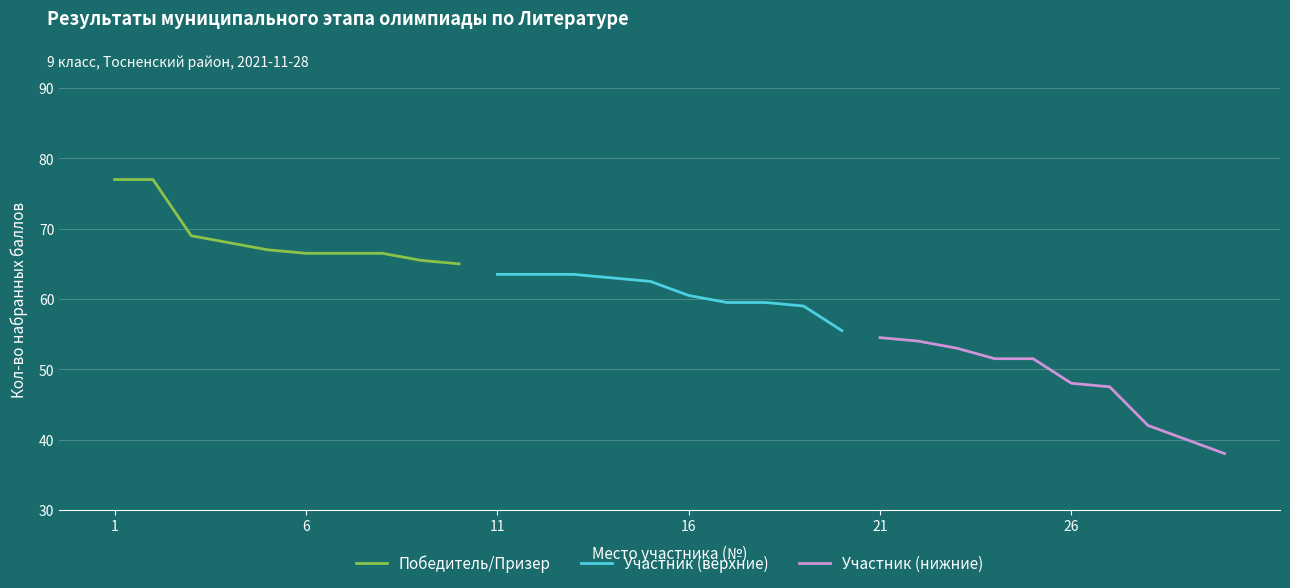

What is the lowest value of the Участник (нижние) series?

38.0